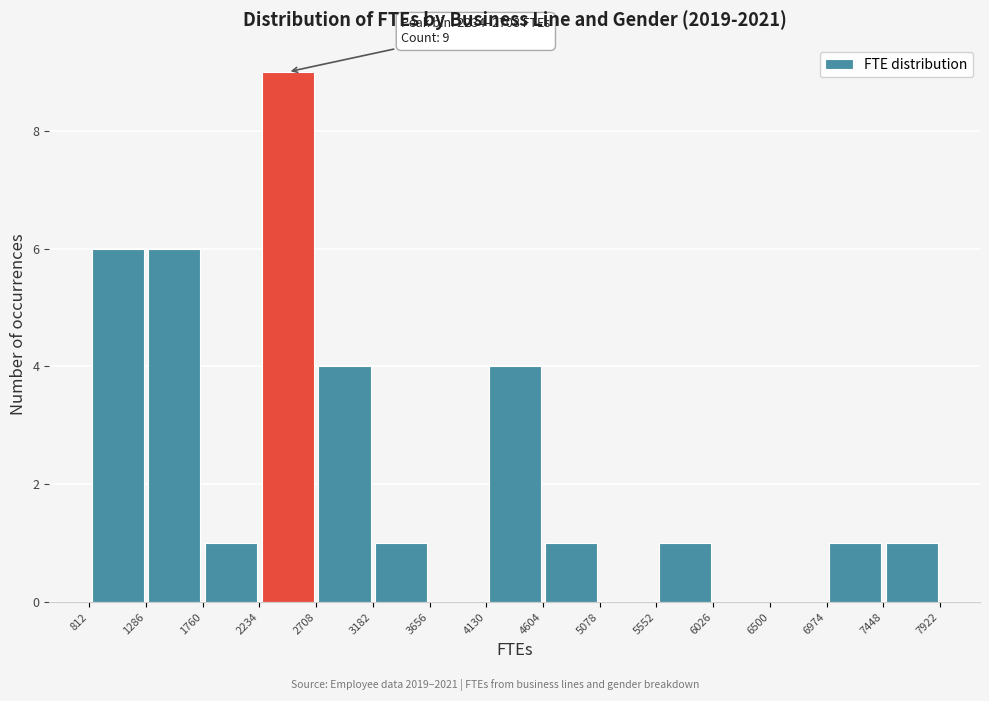

Over which range of the x-axis is the bar tallest?

2234 to 2708